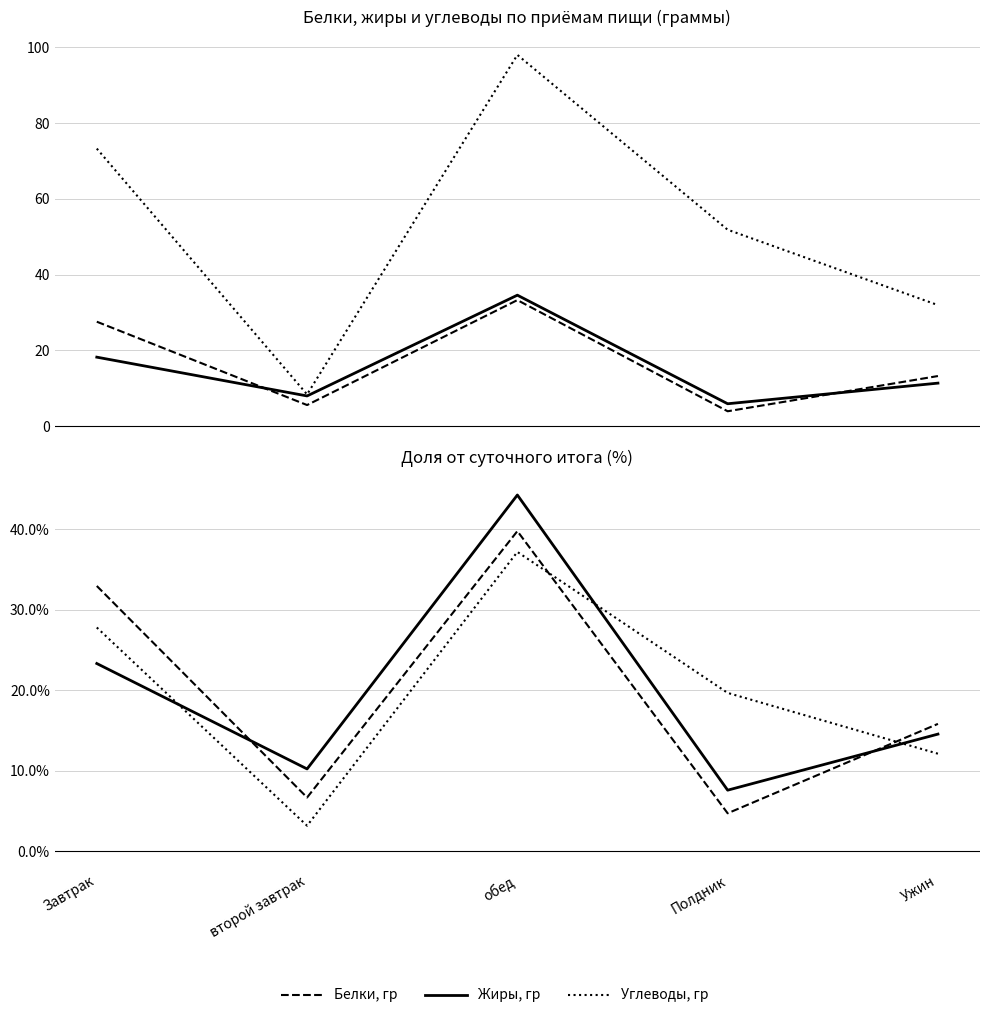

At which label does Углеводы, гр reach its peak?

обед